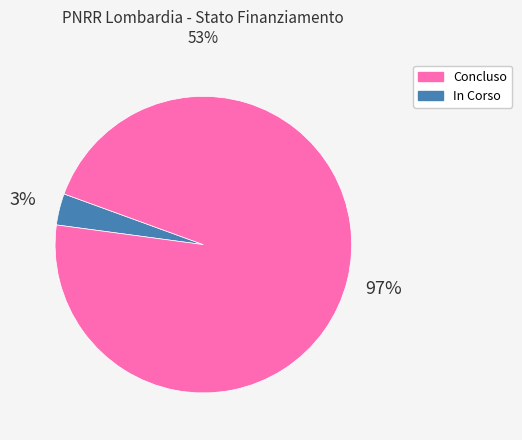

To the nearest percent, what is the average slice percentage?

50%